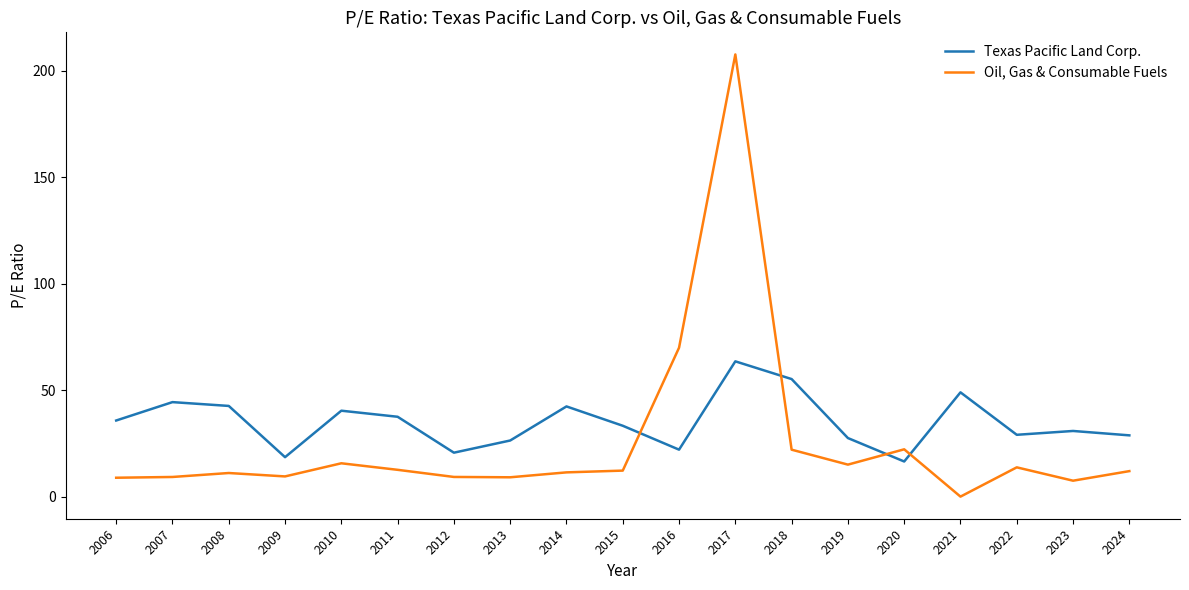

How many lines are shown in the chart?

2